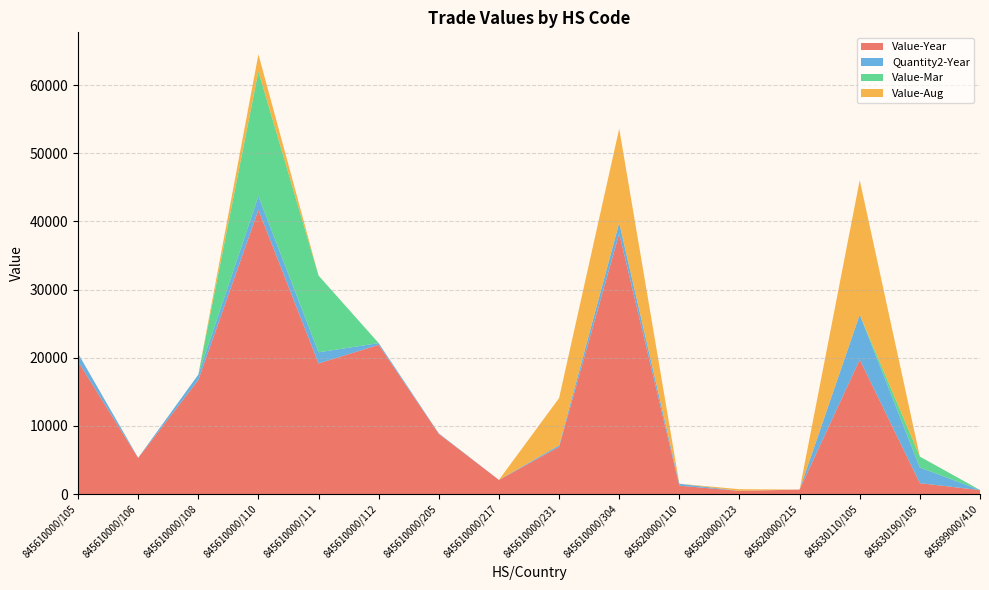

Reading left to right, transcribe all the data shown in this chart.

Value-Year: 845610000/105=19458	845610000/106=5300	845610000/108=16730	845610000/110=41691	845610000/111=19166	845610000/112=21900	845610000/205=8840	845610000/217=2068	845610000/231=6927	845610000/304=38225	845620000/110=1231	845620000/123=465	845620000/215=655	845630110/105=19740	845630190/105=1600	845699000/410=580
Quantity2-Year: 845610000/105=1184	845610000/106=26	845610000/108=800	845610000/110=2023	845610000/111=1643	845610000/112=250	845610000/205=67	845610000/217=20	845610000/231=228	845610000/304=1573	845620000/110=283	845620000/123=8	845620000/215=7	845630110/105=6596	845630190/105=2300	845699000/410=23
Value-Mar: 845610000/105=0	845610000/106=0	845610000/108=0	845610000/110=18316	845610000/111=11259	845610000/112=0	845610000/205=0	845610000/217=0	845610000/231=0	845610000/304=0	845620000/110=0	845620000/123=0	845620000/215=0	845630110/105=0	845630190/105=1600	845699000/410=0
Value-Aug: 845610000/105=0	845610000/106=0	845610000/108=0	845610000/110=2504	845610000/111=0	845610000/112=0	845610000/205=0	845610000/217=0	845610000/231=6927	845610000/304=13836	845620000/110=0	845620000/123=239	845620000/215=0	845630110/105=19740	845630190/105=0	845699000/410=0